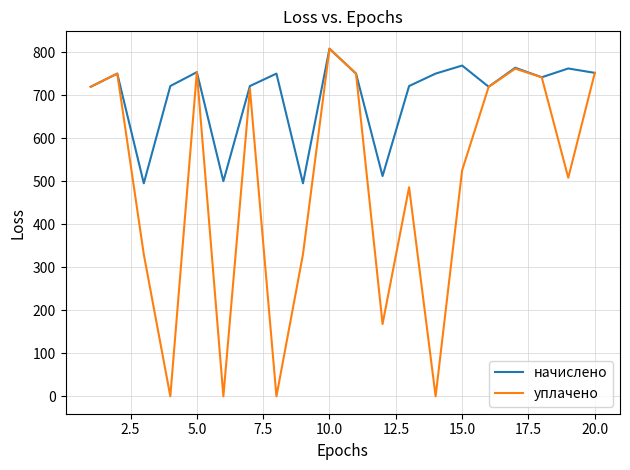

Count the number of categories in the chart.

20